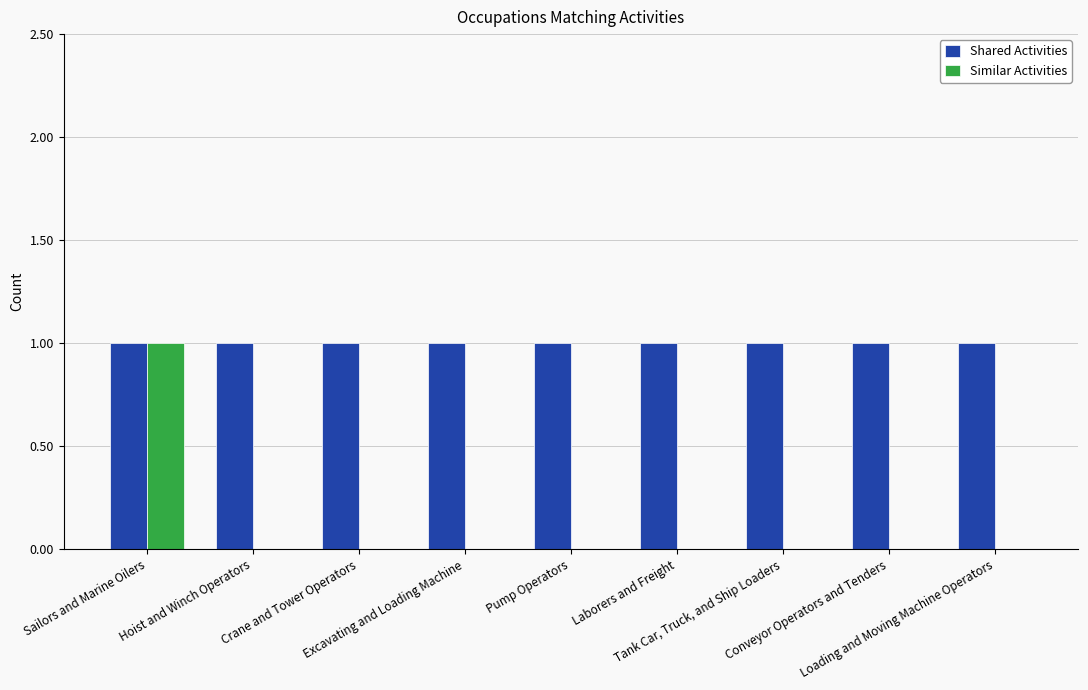

Is it true that Similar Activities equals 0 at Crane and Tower Operators?

True